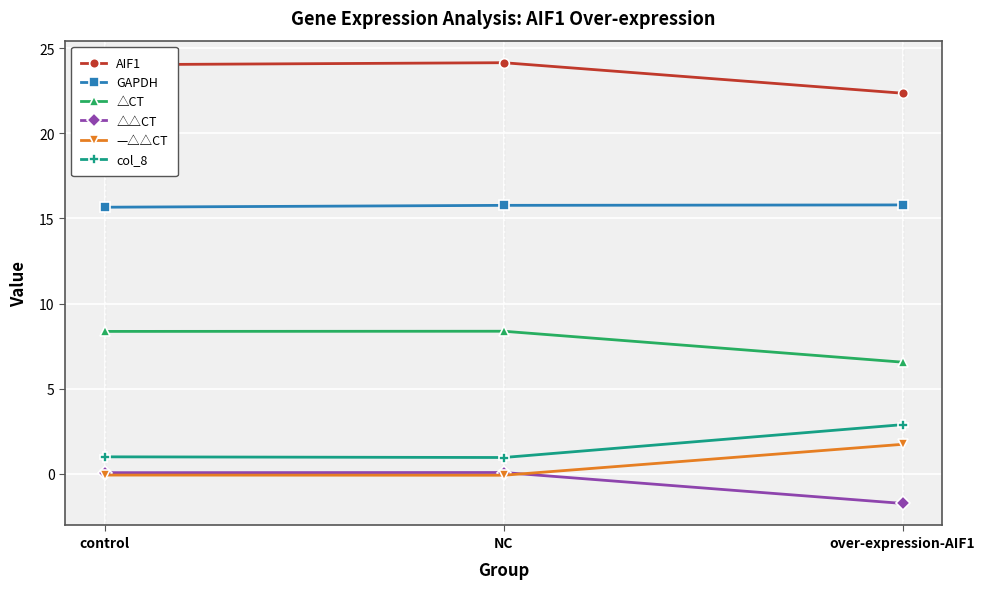

Is it true that GAPDH equals 20.6 at control?

False